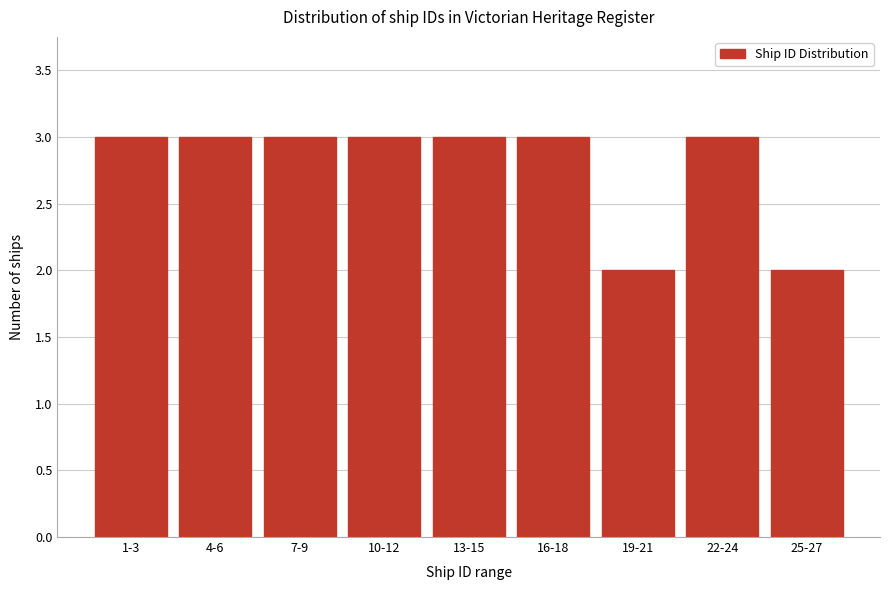

Reading right to left, what are all the values shown in this chart?

25-27=2	22-24=3	19-21=2	16-18=3	13-15=3	10-12=3	7-9=3	4-6=3	1-3=3